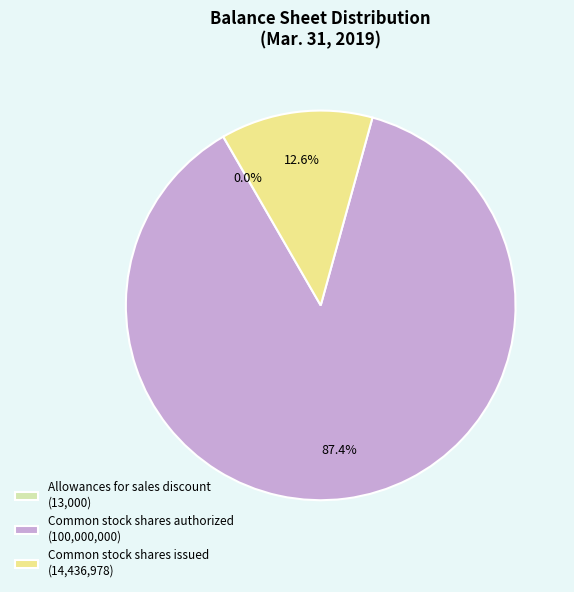

What portion of the pie excludes Common stock shares authorized (100,000,000)?

12.6%